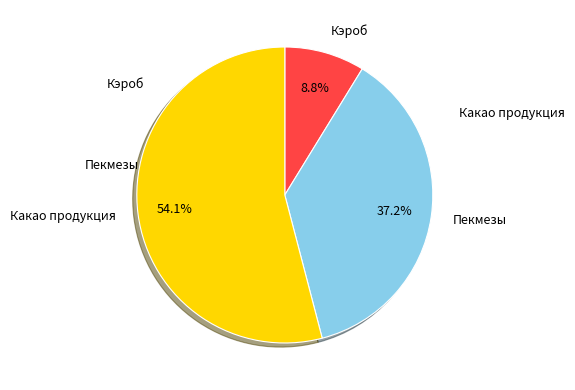

How many slices are in this pie chart?

3